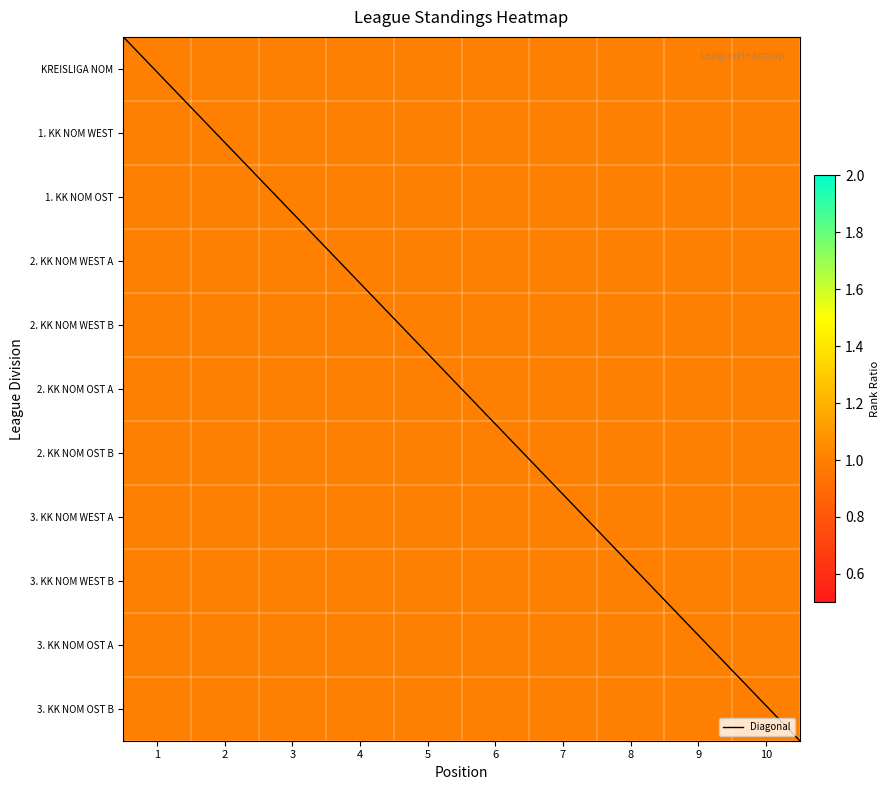

The 1. KK NOM WEST series shows 2 at 8. True or false?

False